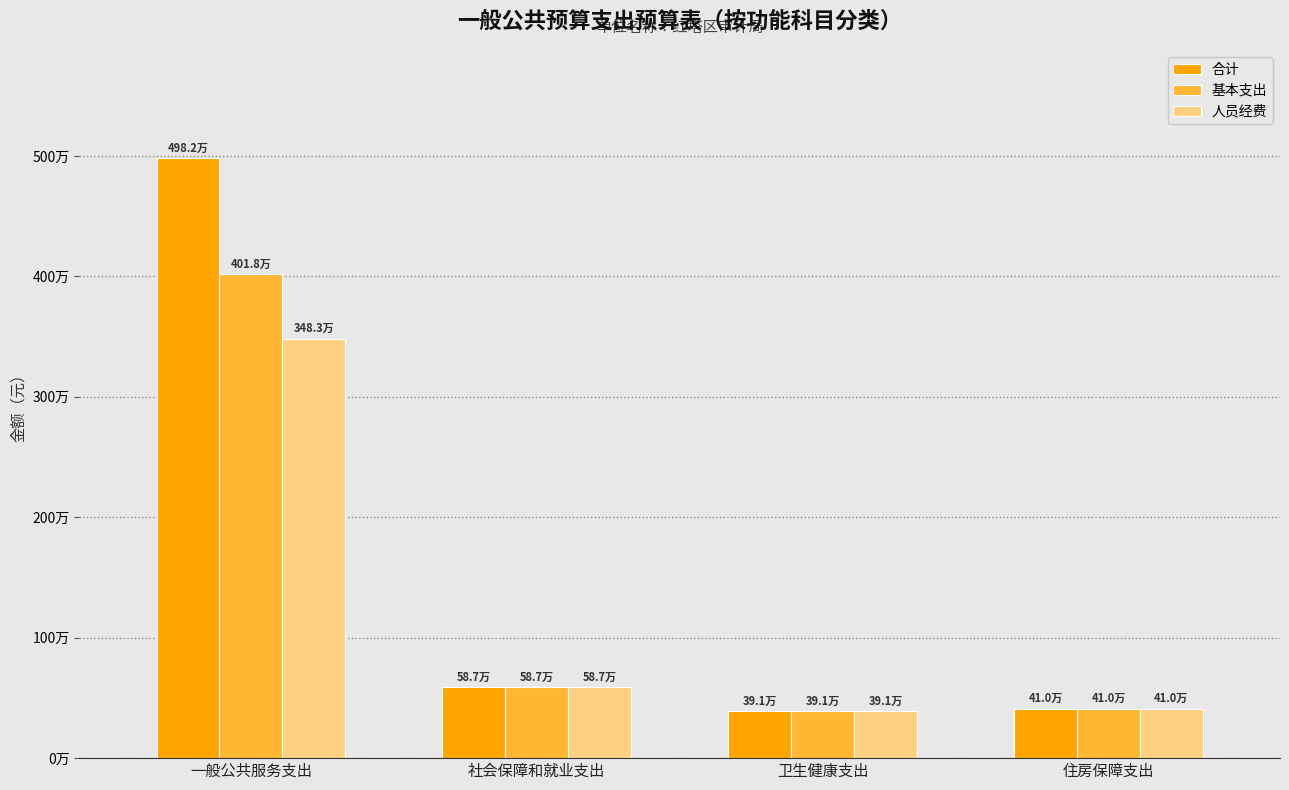

Are the bars horizontal?

No